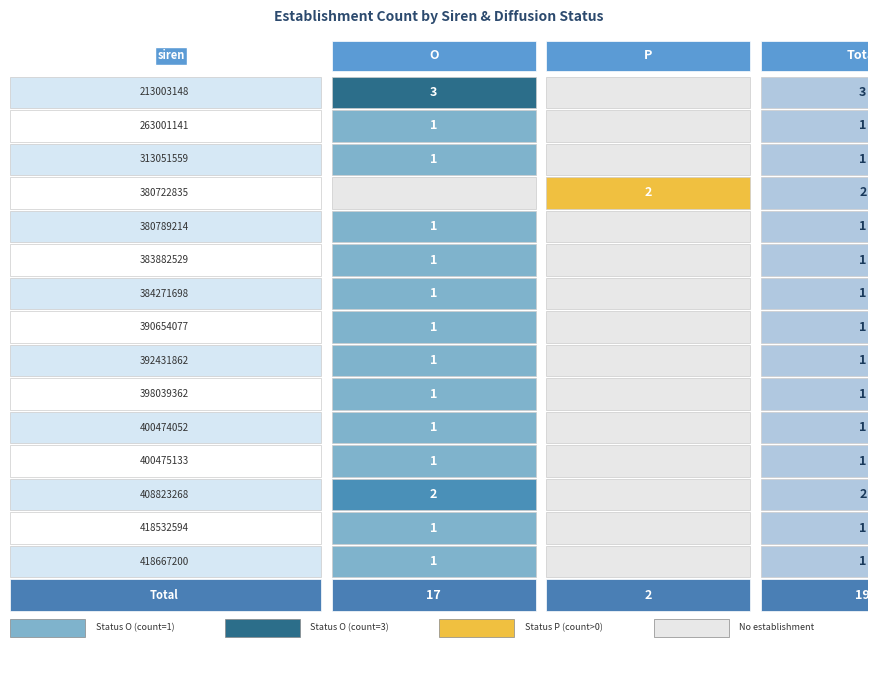

At which label does 383882529 reach its minimum?

P